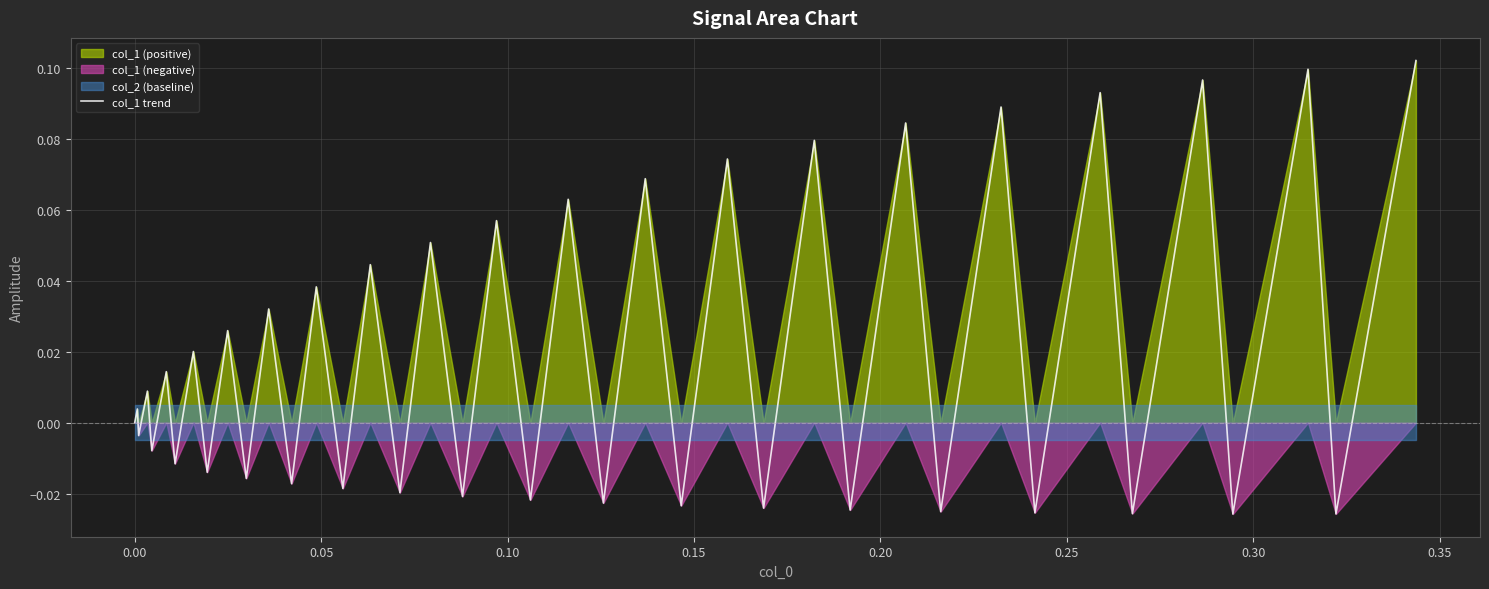

Is it true that the value at 0.00 is 0.0?

True